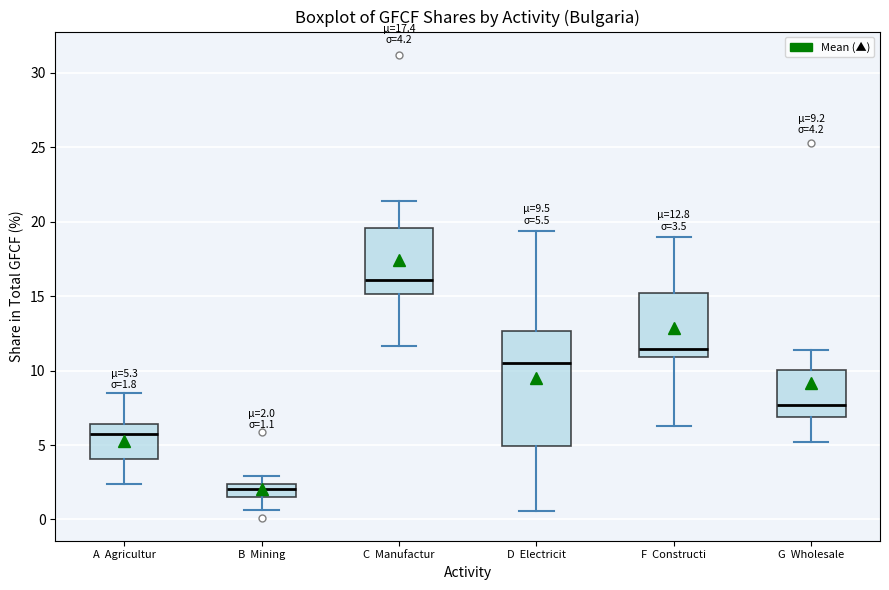

Which box has the lowest median line?

B Mining